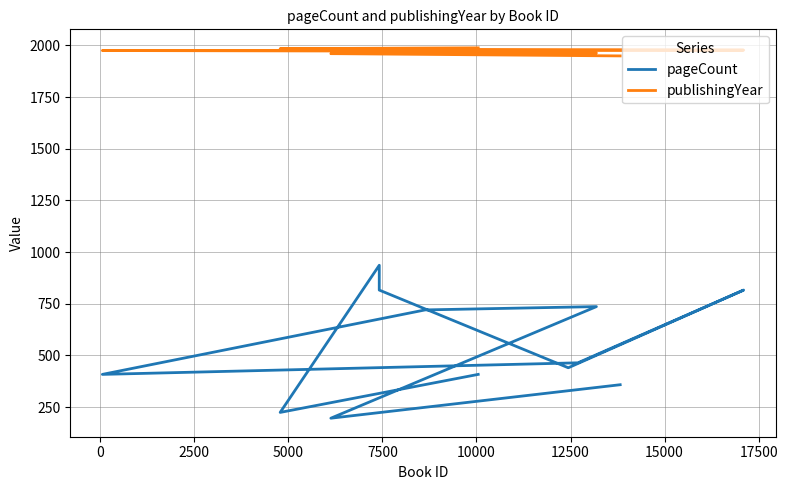

How many data points does each series have?

12